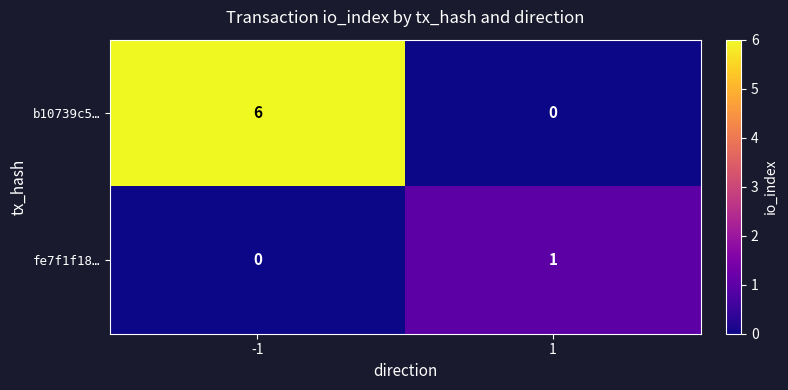

Which series has the largest total across all categories?

b10739c5…